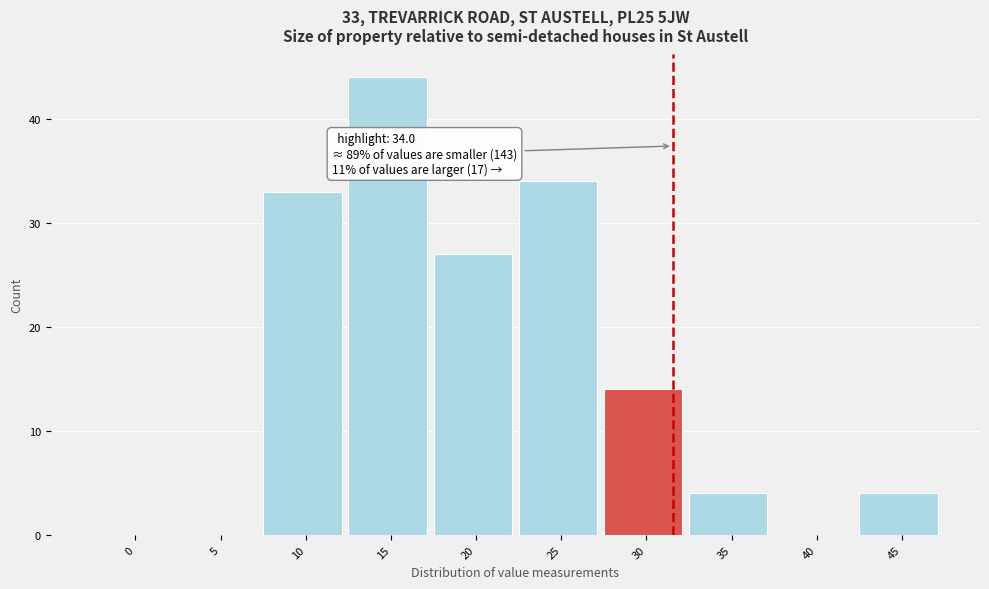

Reading left to right, what are all the values shown in this chart?

0=0	5=0	10=33	15=44	20=27	25=34	30=14	35=4	40=0	45=4